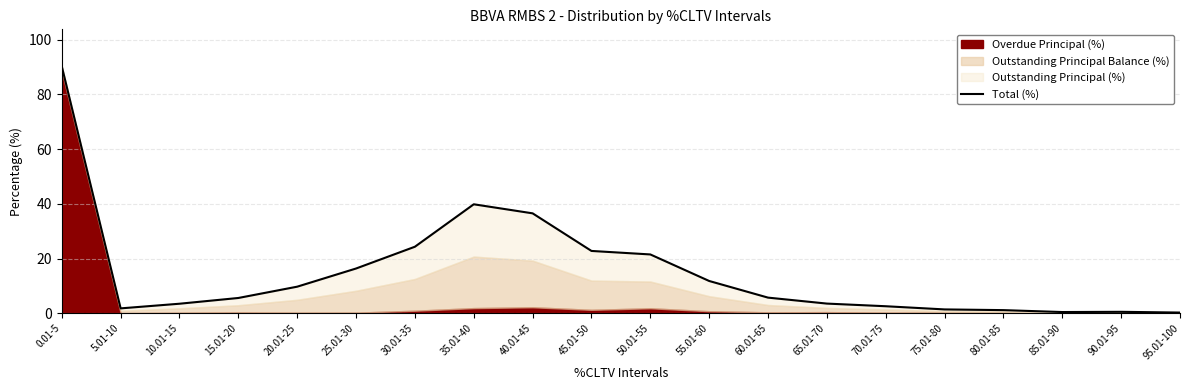

How many values exceed 5?

11